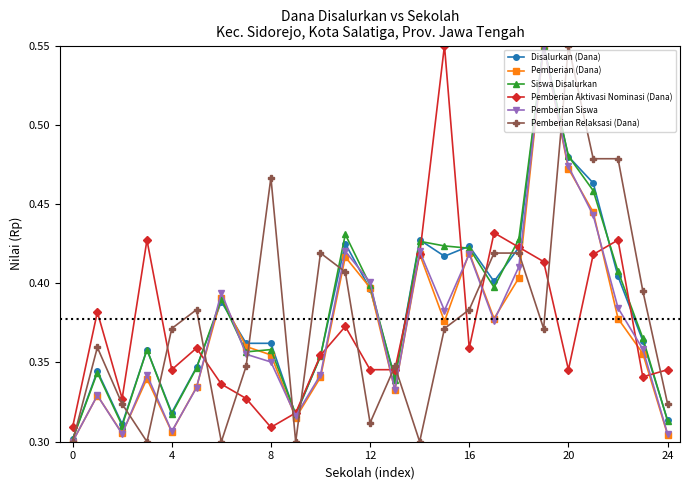

Count the Pemberian Relaksasi (Dana) values in the range 0 to 1.

25